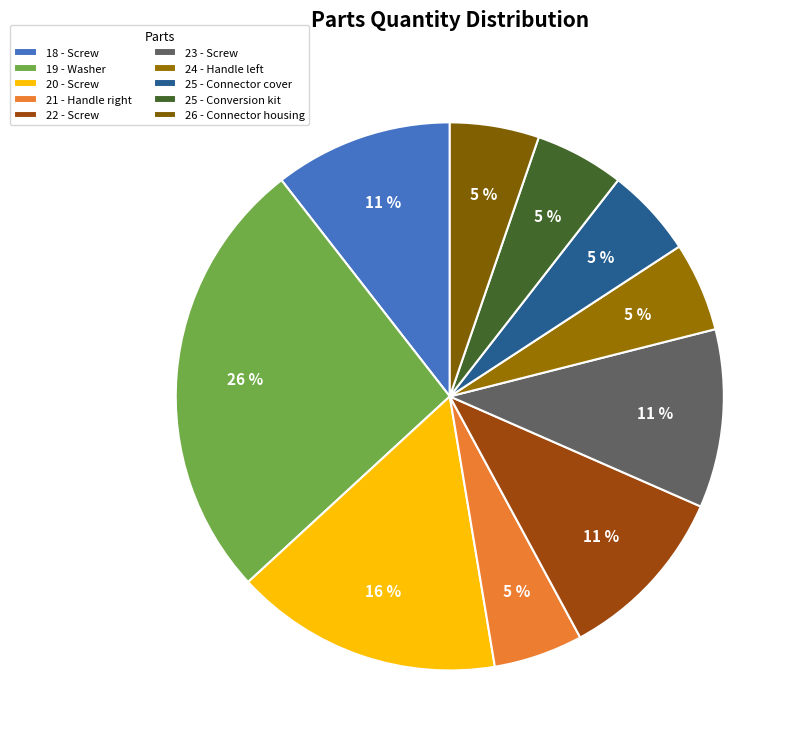

How many slices are in this pie chart?

10